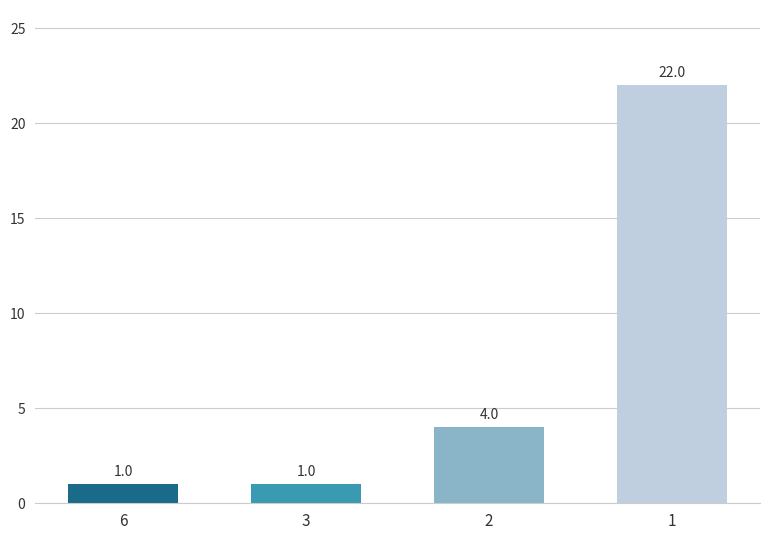

What is the value of the 4th bar from the left?

22